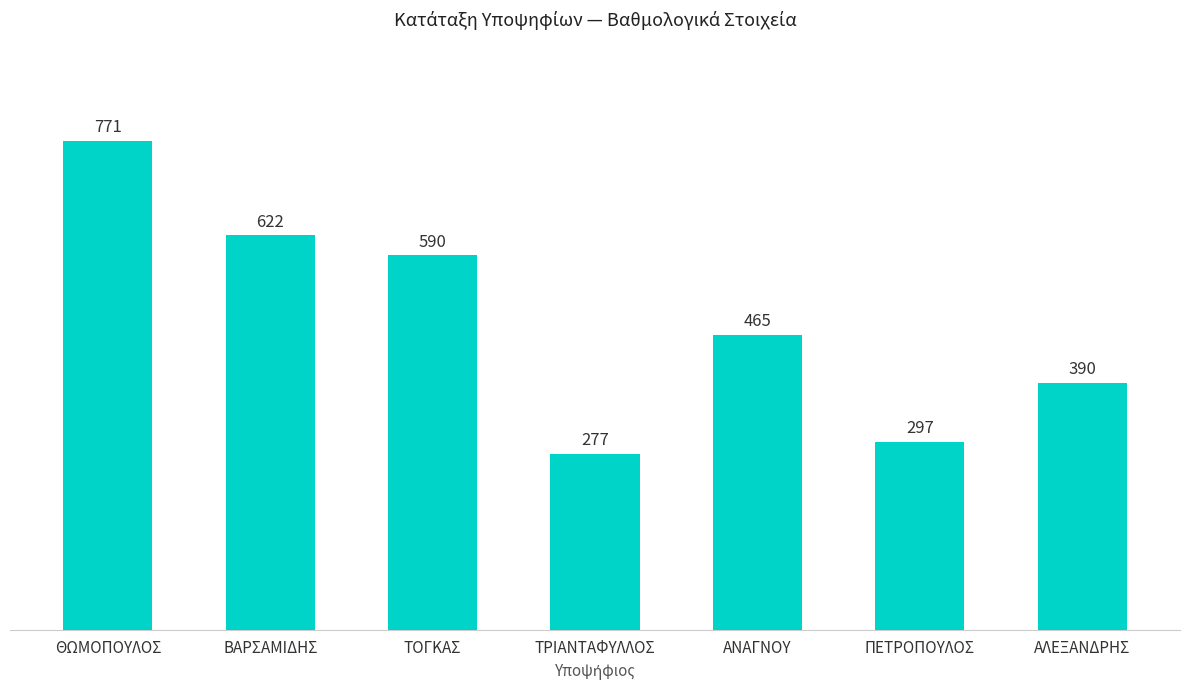

What is the minimum value shown in the chart?

277.4